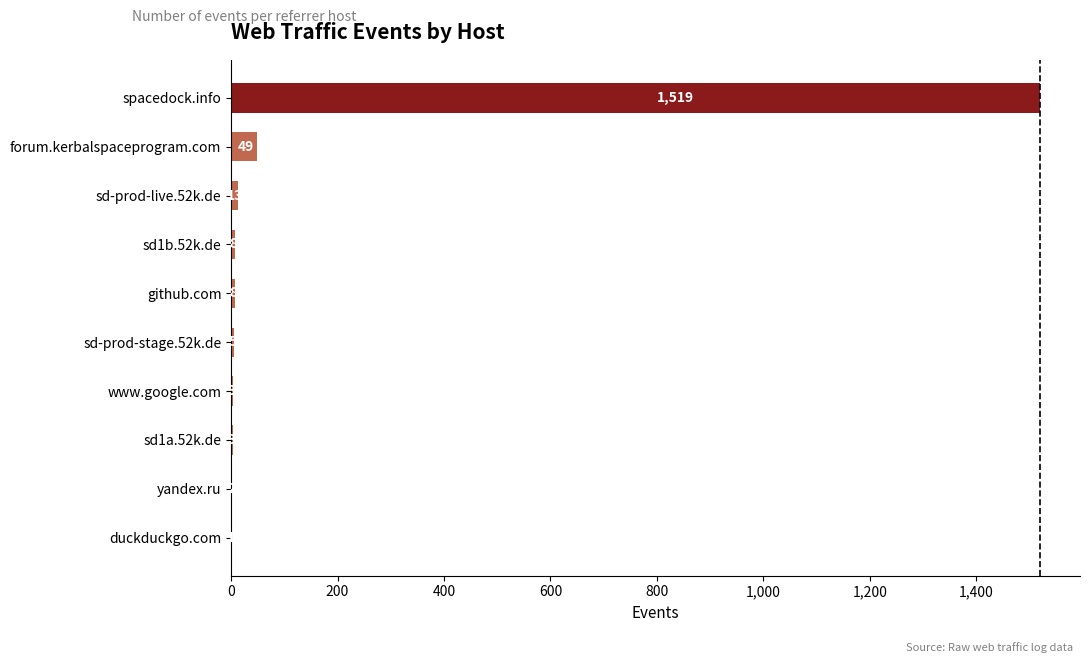

True or false: the data shows 1 at duckduckgo.com.

True